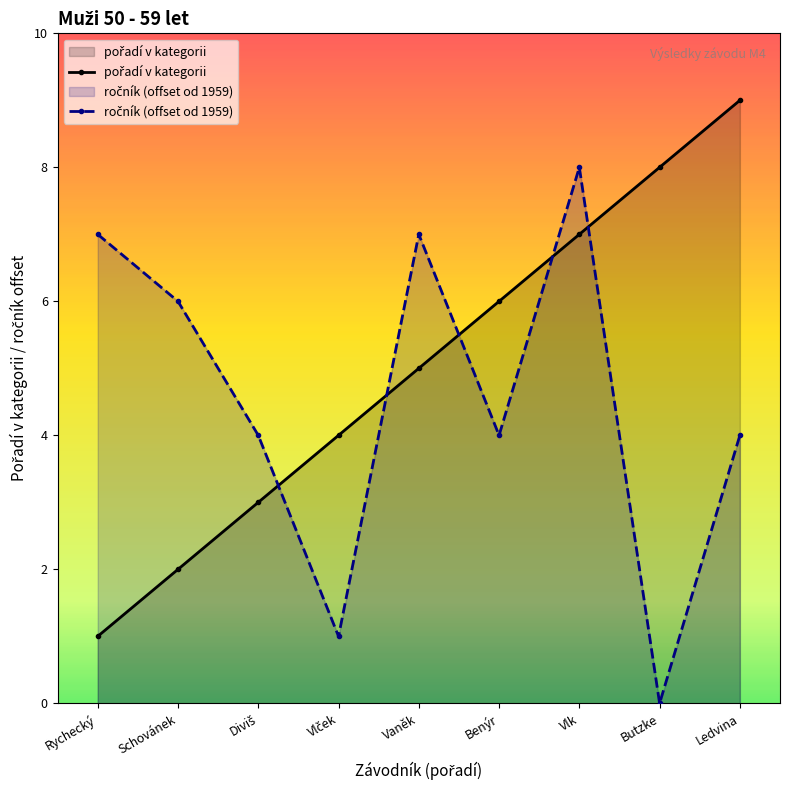

Reading left to right, list all the values displayed in this chart.

pořadí v kategorii: Rychecký=1	Schovánek=2	Diviš=3	Vlček=4	Vaněk=5	Benýr=6	Vlk=7	Butzke=8	Ledvina=9
ročník (offset od 1959): Rychecký=7	Schovánek=6	Diviš=4	Vlček=1	Vaněk=7	Benýr=4	Vlk=8	Butzke=0	Ledvina=4